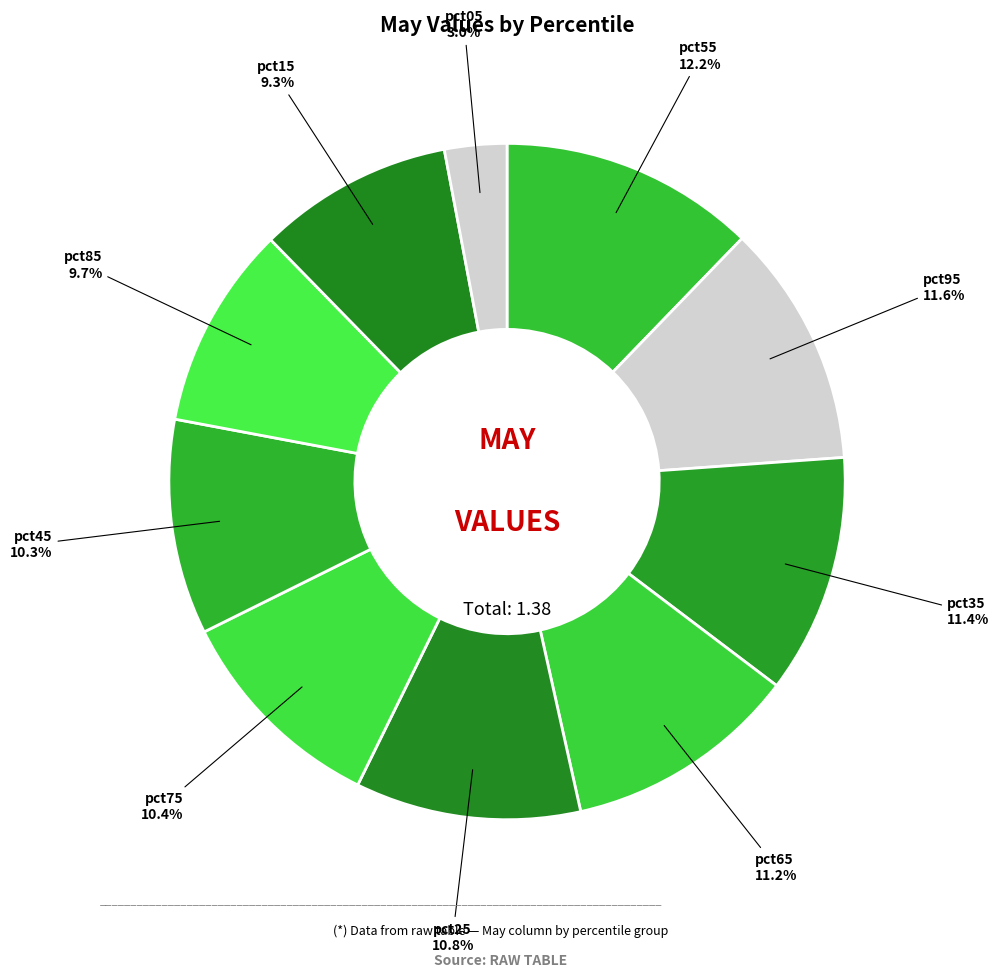

Which slice is the smallest?

pct05